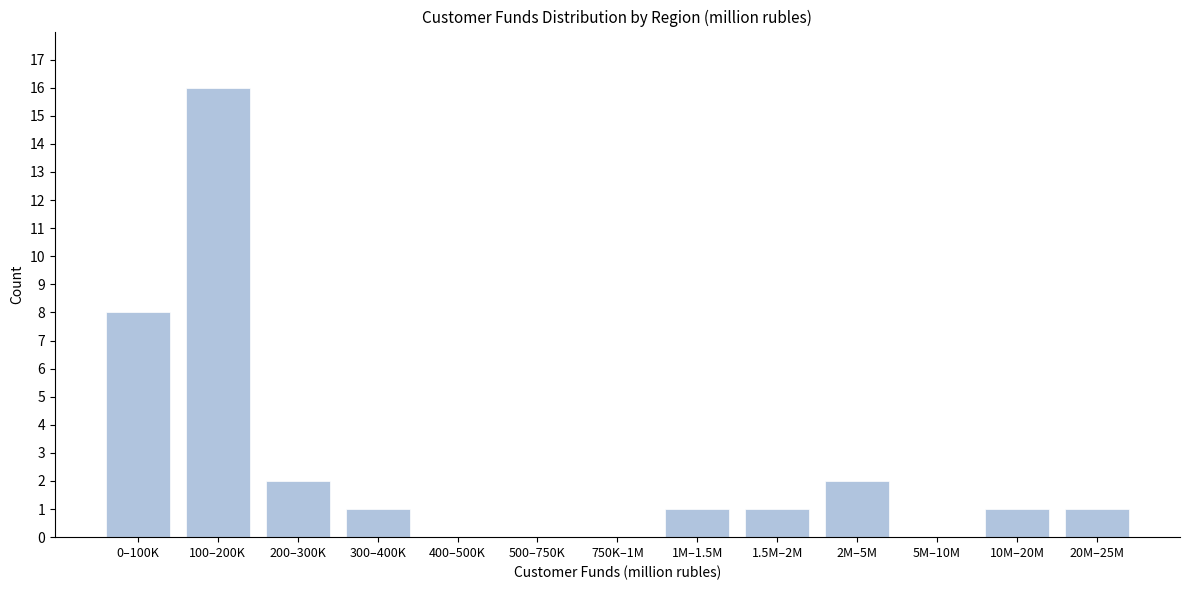

Reading left to right, transcribe all the data shown in this chart.

0–100K=8	100–200K=16	200–300K=2	300–400K=1	400–500K=0	500–750K=0	750K–1M=0	1M–1.5M=1	1.5M–2M=1	2M–5M=2	5M–10M=0	10M–20M=1	20M–25M=1